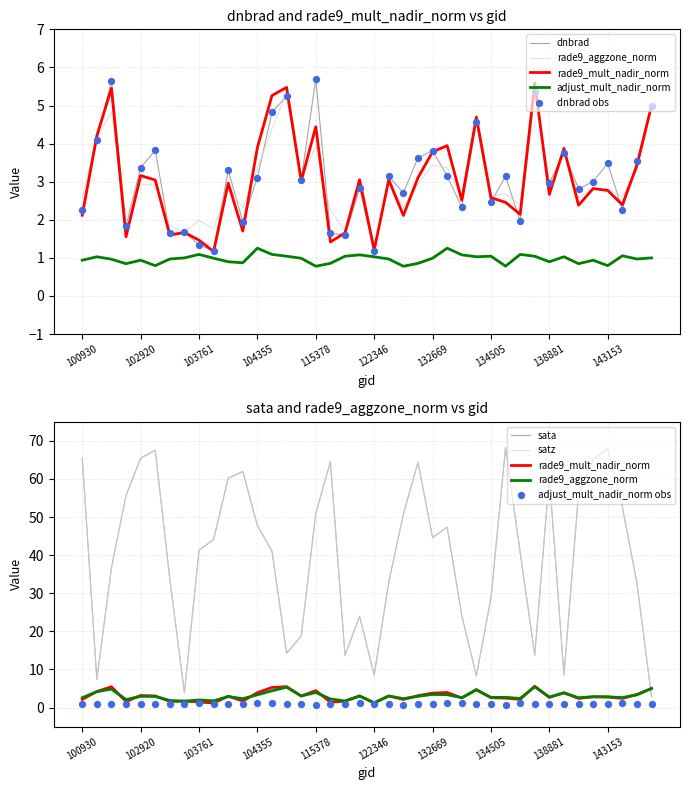

What is the total value across all series at 143556?

21.7